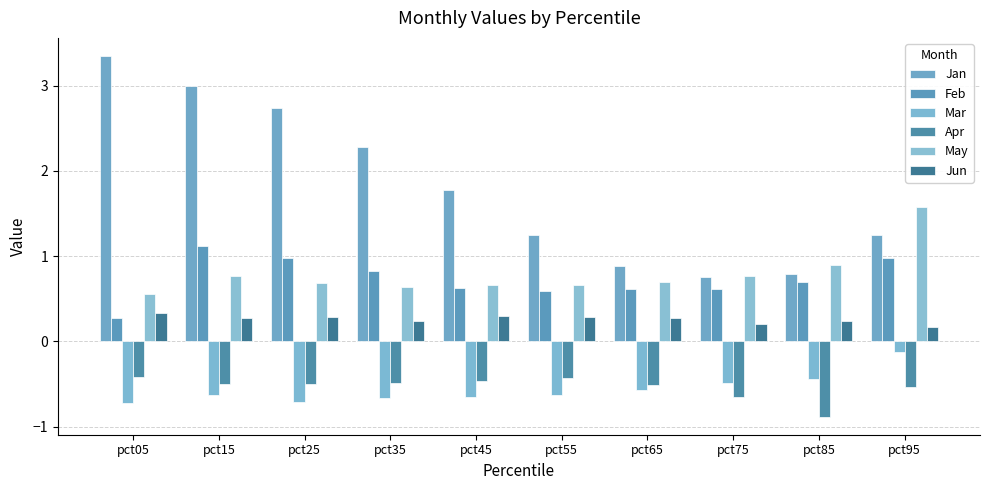

What is the lowest value of the Jan series?

0.8